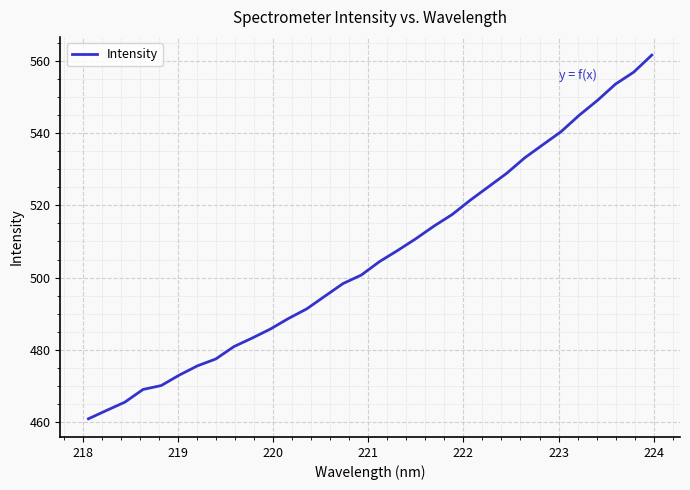

What is the maximum value shown in the chart?

561.5